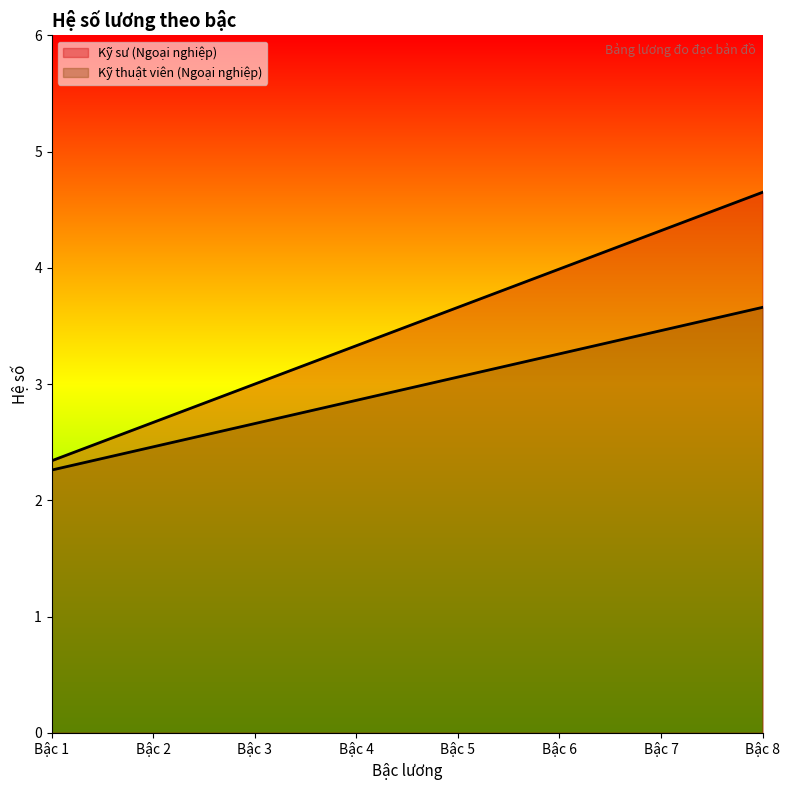

True or false: Kỹ sư (Ngoại nghiệp) has more than 1 points higher than both neighbors.

False